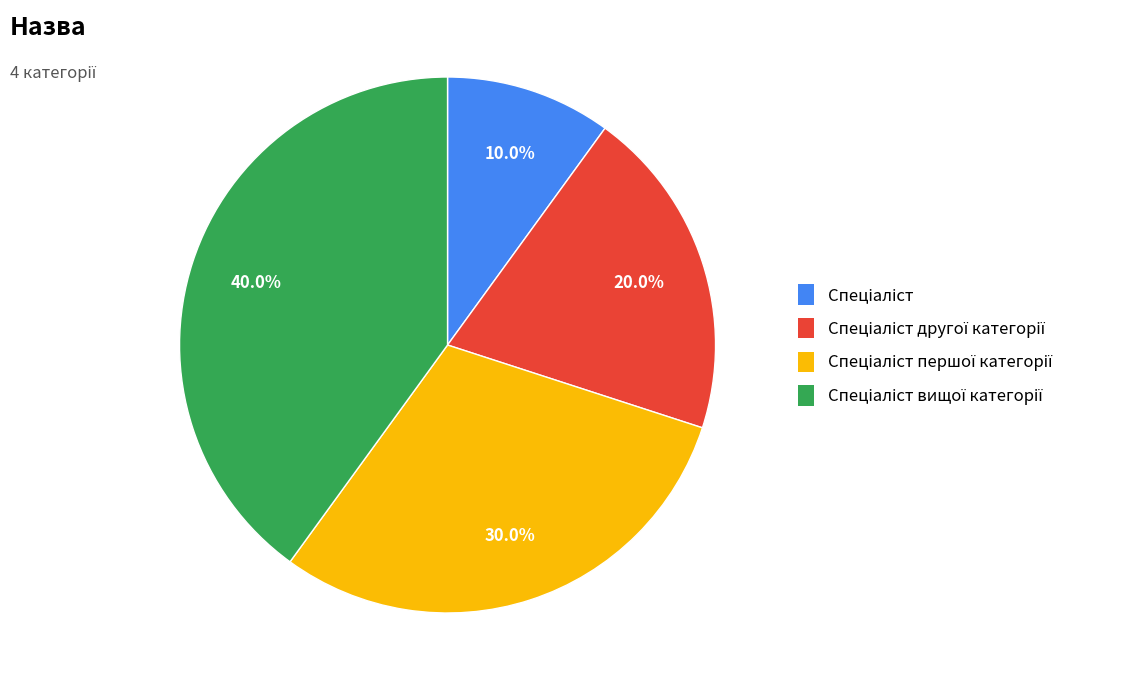

Is there a majority slice in this chart?

No